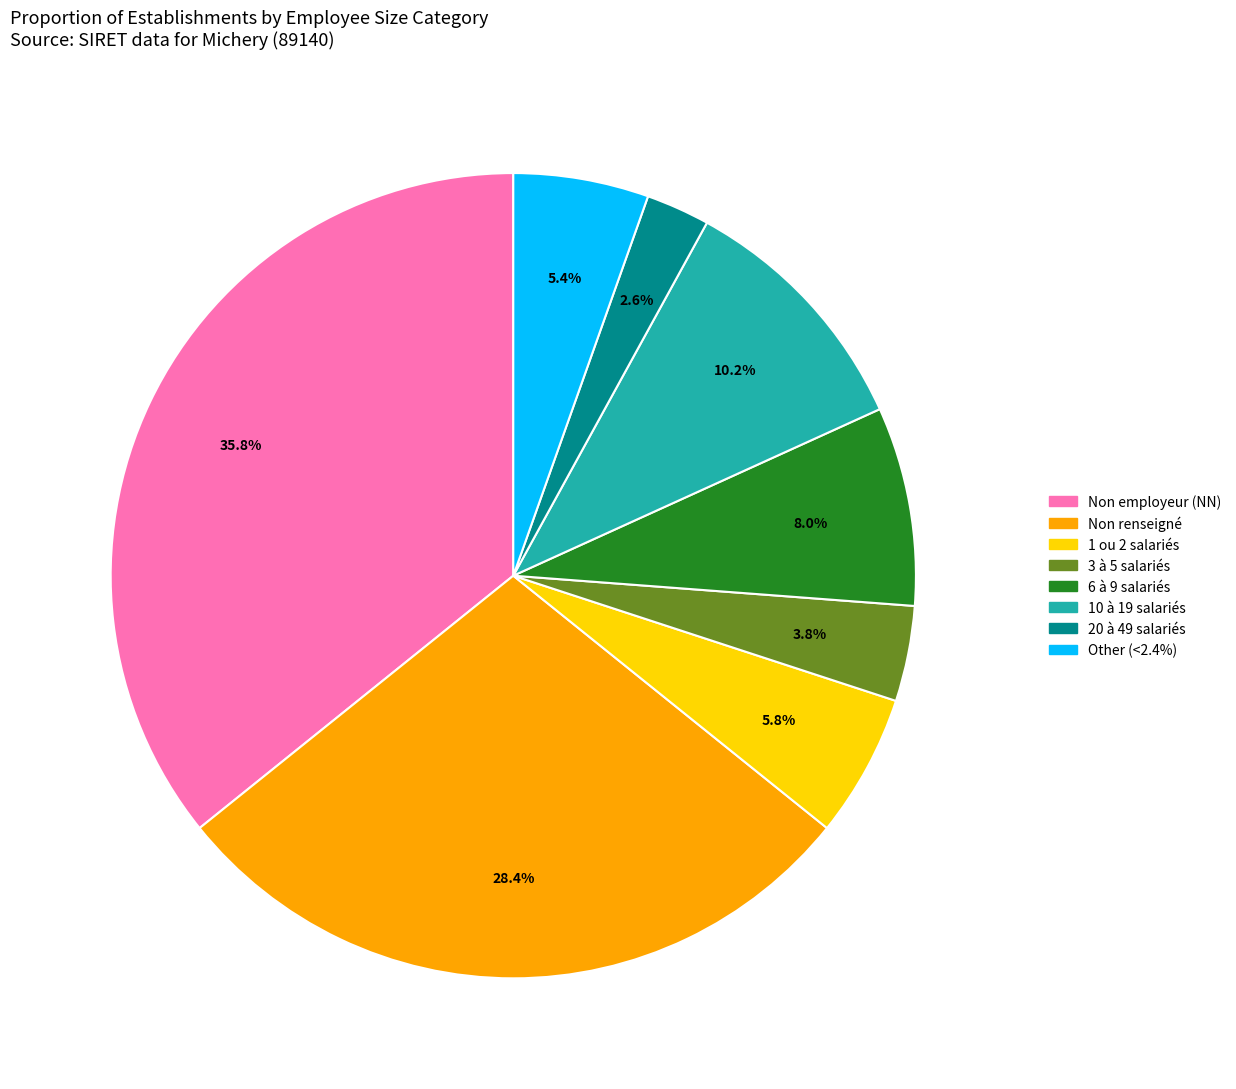

Does any single category account for the majority?

No